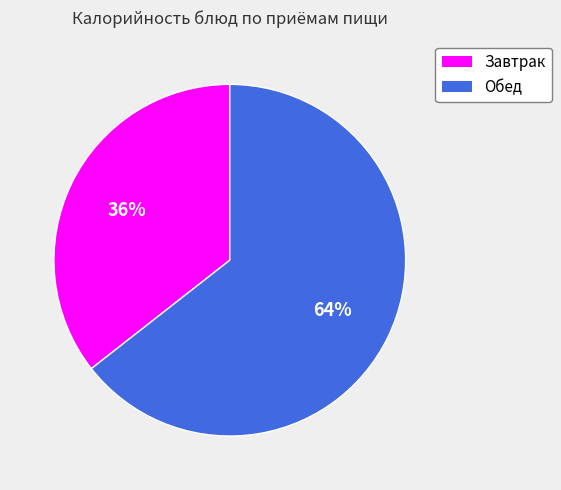

How many segments does this pie chart have?

2